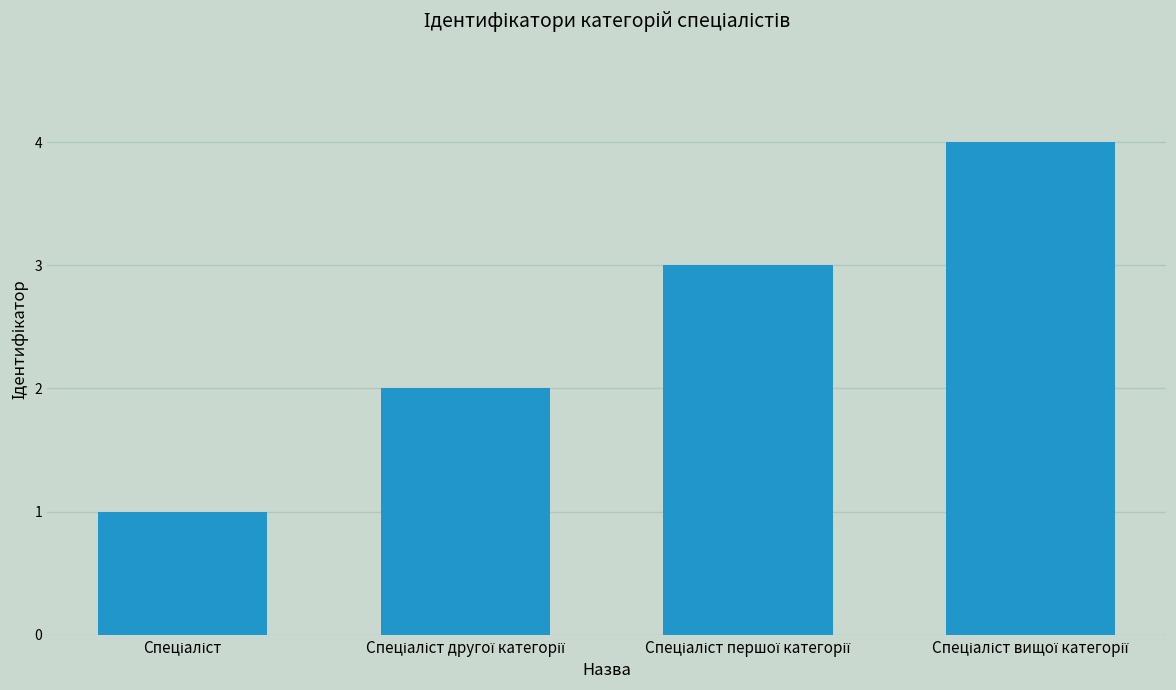

How many data points does each series have?

4